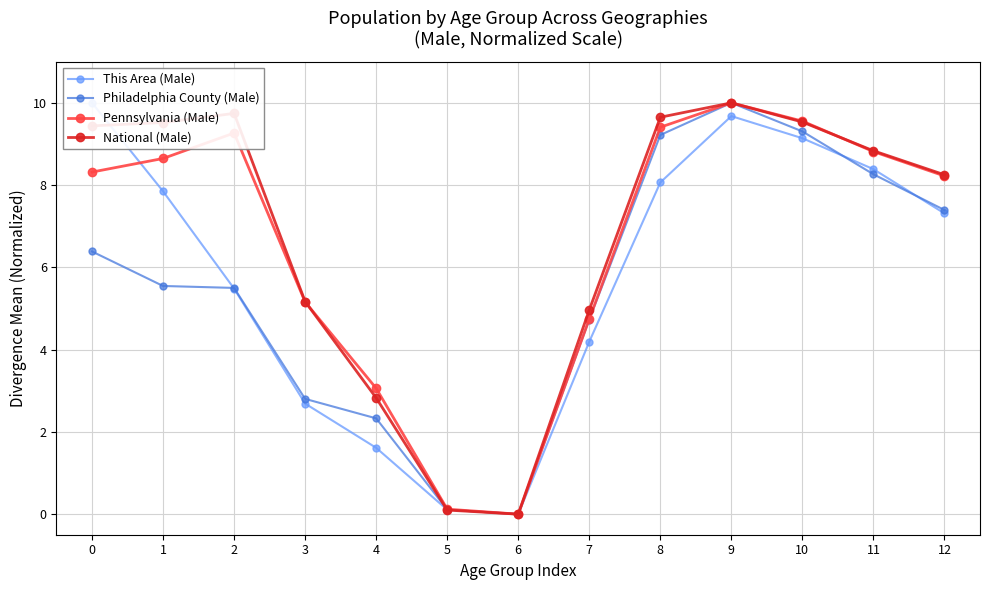

Which series has the widest spread of values?

This Area (Male)